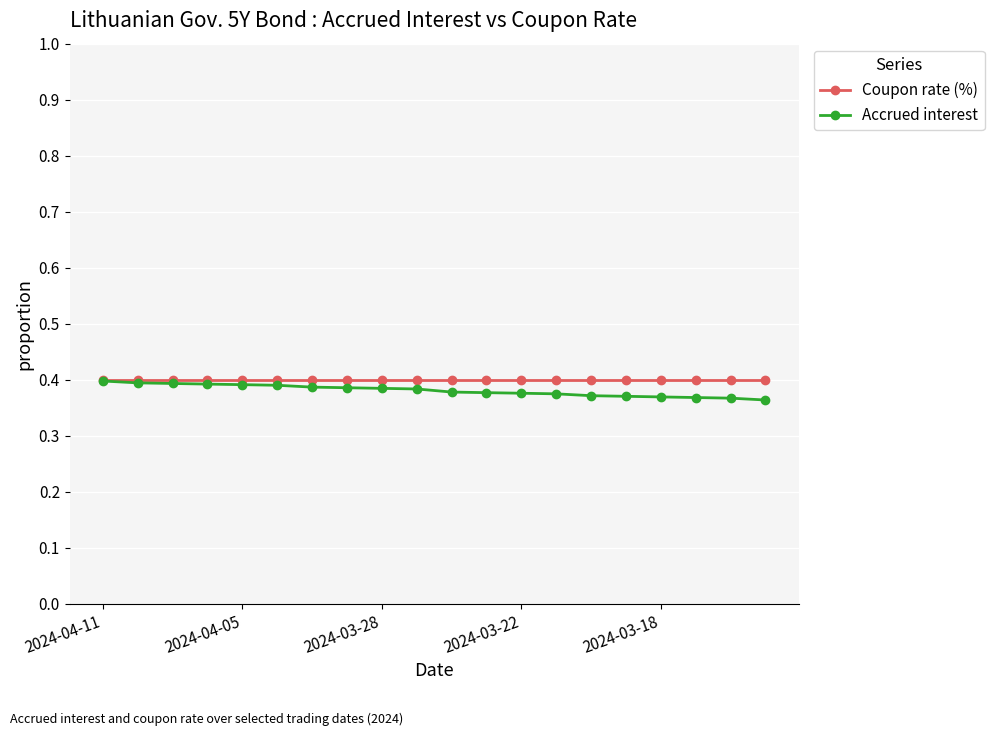

How many categories are shown in the chart?

20